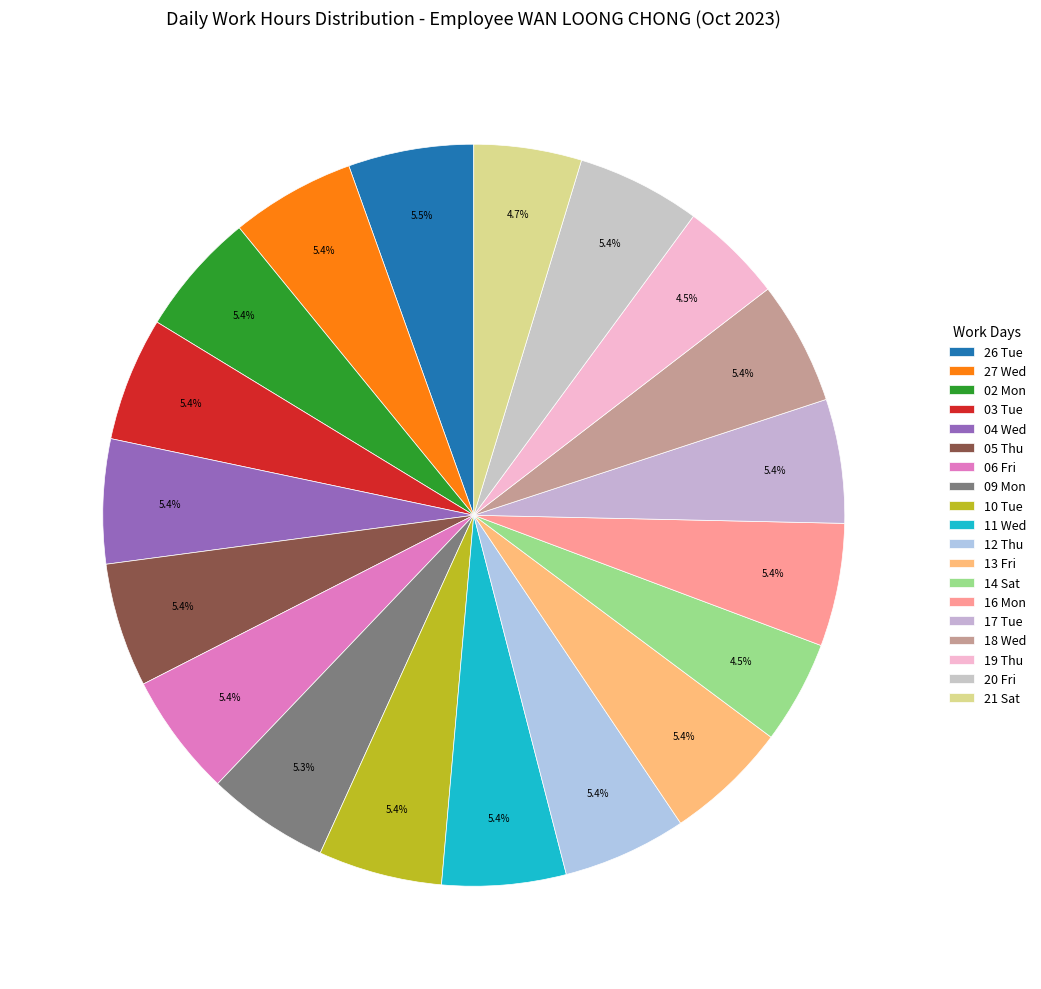

The 04 Wed slice represents 5% of the pie. True or false?

True